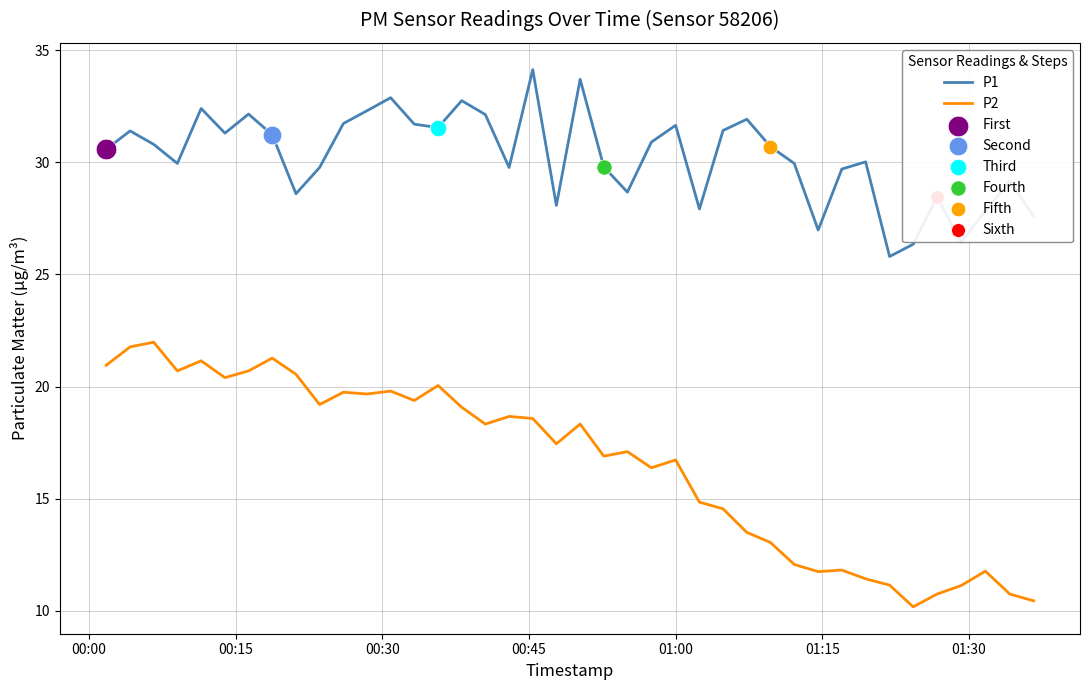

Which series has the largest total across all categories?

P1